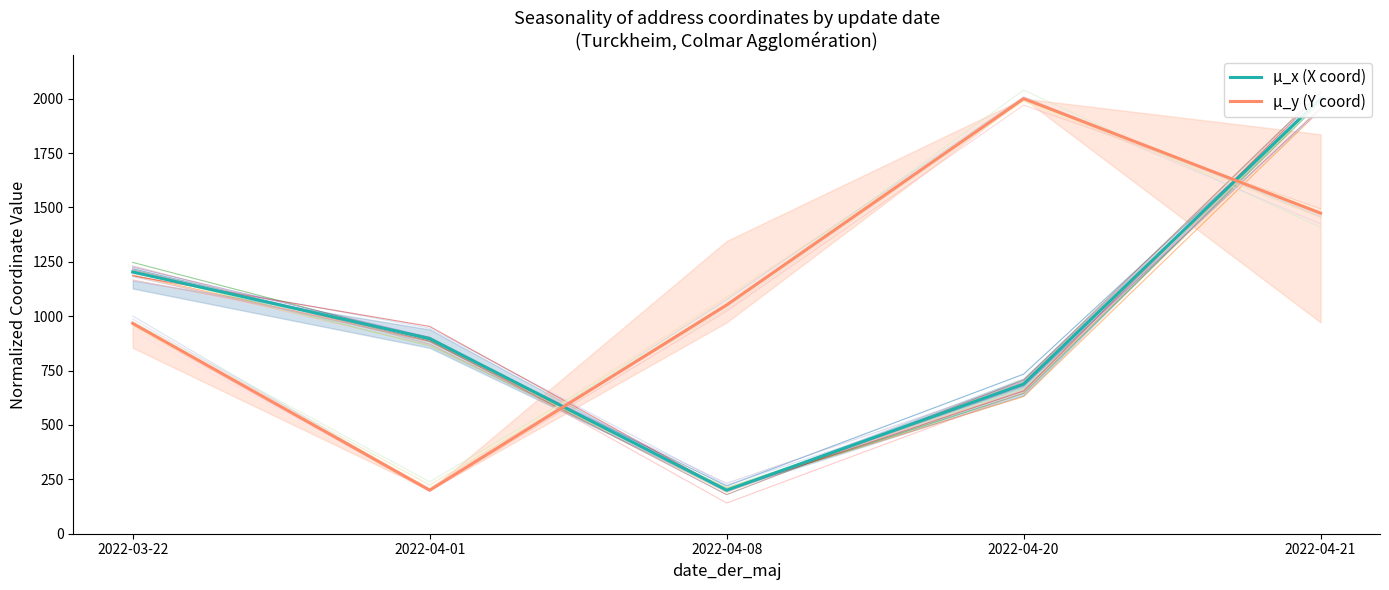

What is the maximum value shown in the chart?

2000.0